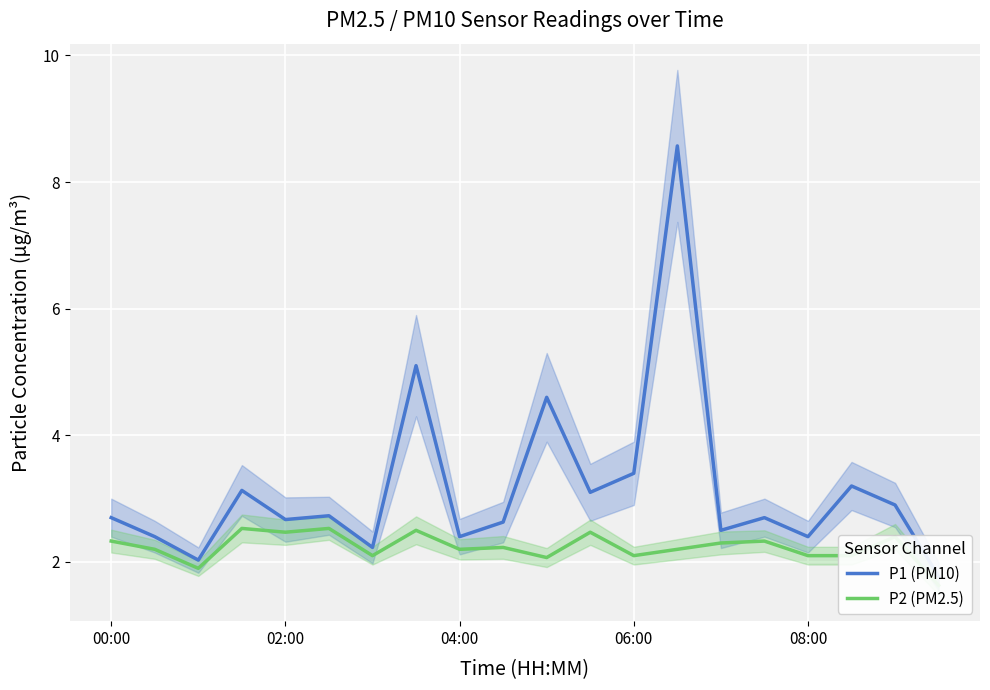

Between 6 and 7, which is larger?

7